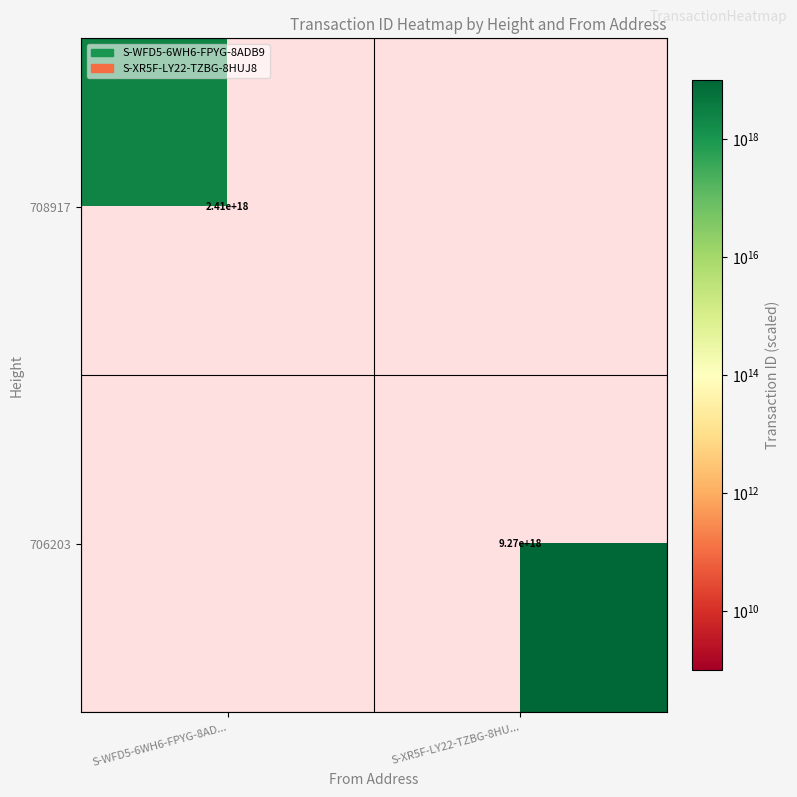

Is the value of 708917 at S-WFD5-6WH6-FPYG-8AD... greater than the value of 706203 at S-XR5F-LY22-TZBG-8HU...?

No